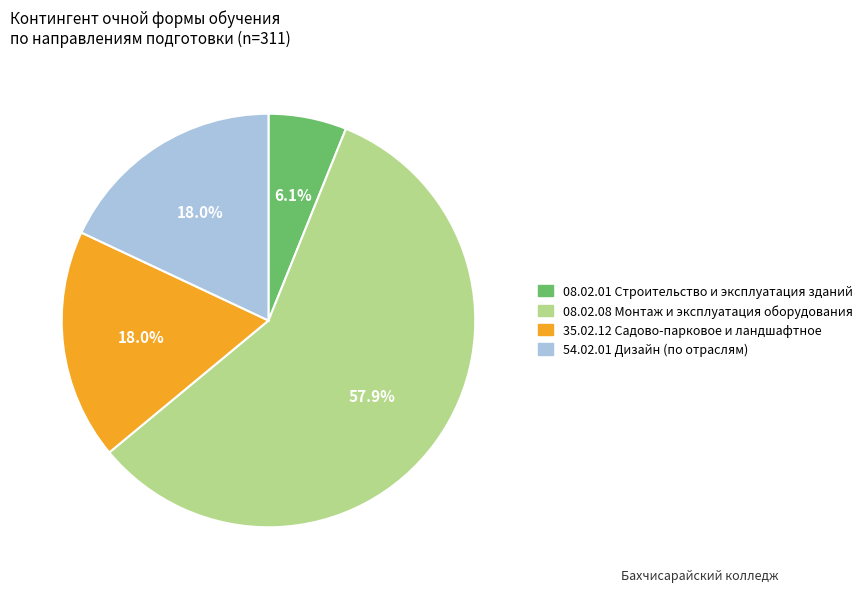

To the nearest percent, what is the combined percentage of 35.02.12 Садово-парковое и ландшафтное and 54.02.01 Дизайн (по отраслям)?

36%